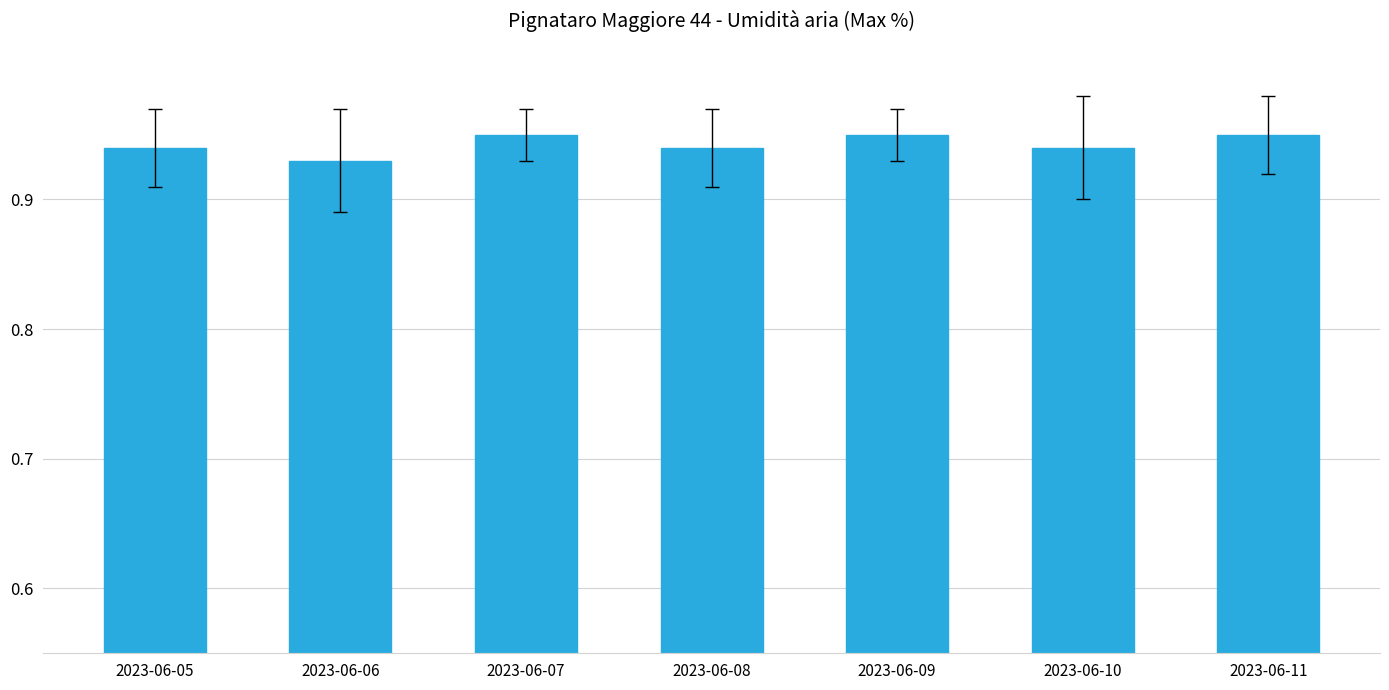

True or false: the data shows 0.3 at 2023-06-09.

False